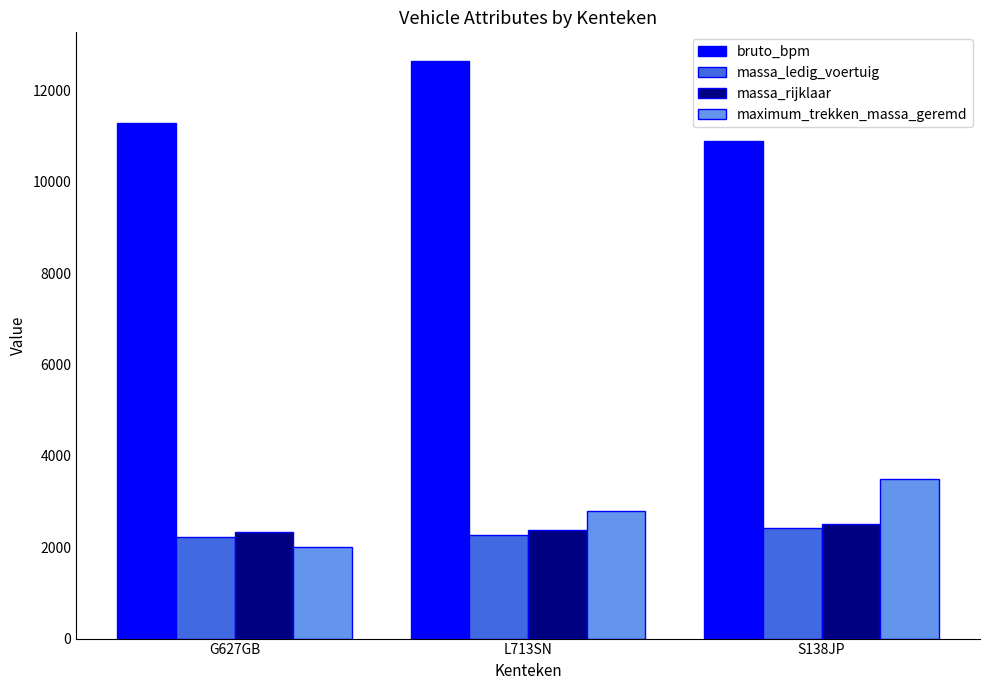

What is the approximate value of bruto_bpm at S138JP?

10887